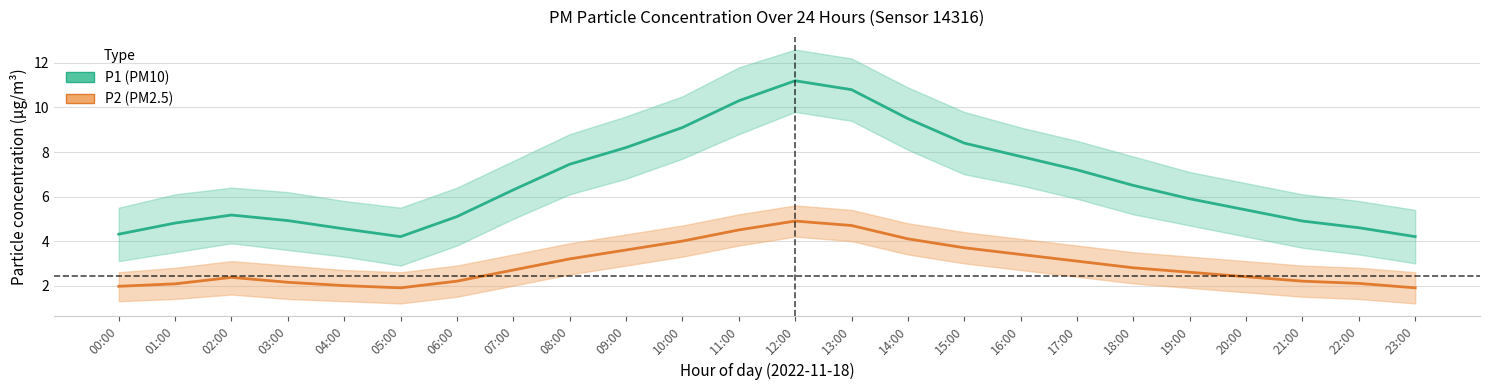

True or false: P1 (PM10) and P2 (PM2.5) cross at least once.

False